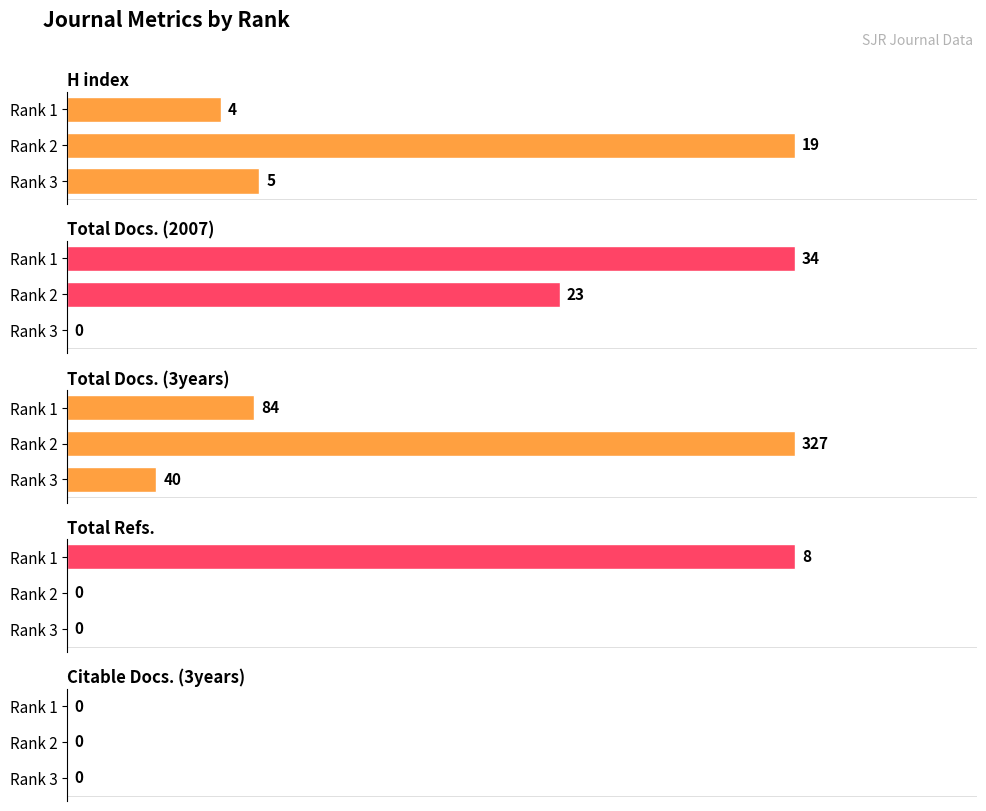

Does the chart contain any negative values?

No